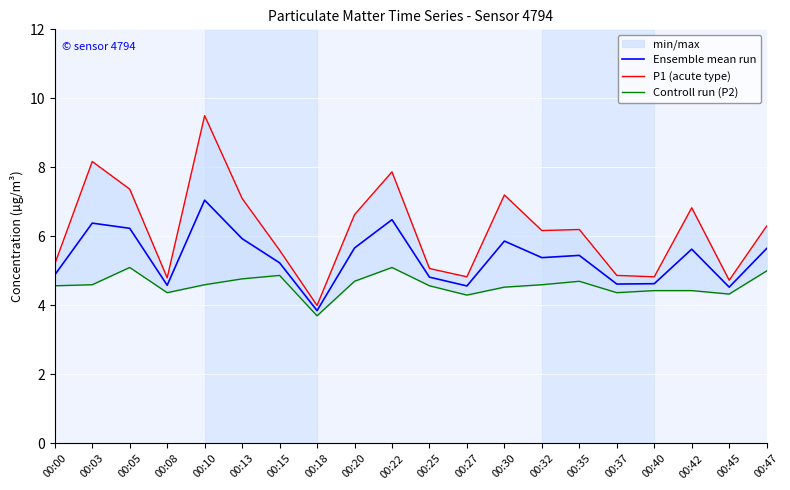

Where is Ensemble mean run nearest to the value 5?

00:00